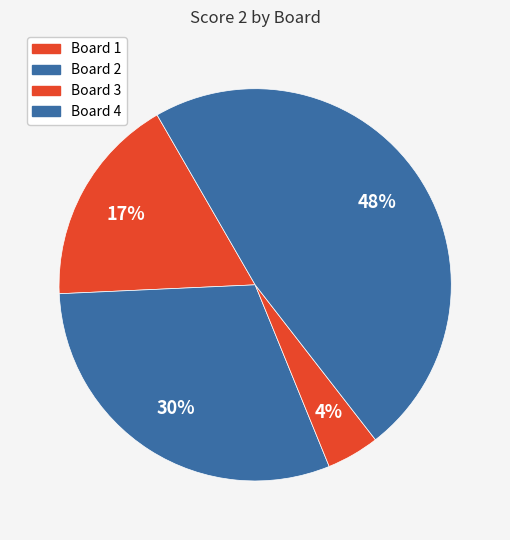

Which slice is the largest?

4